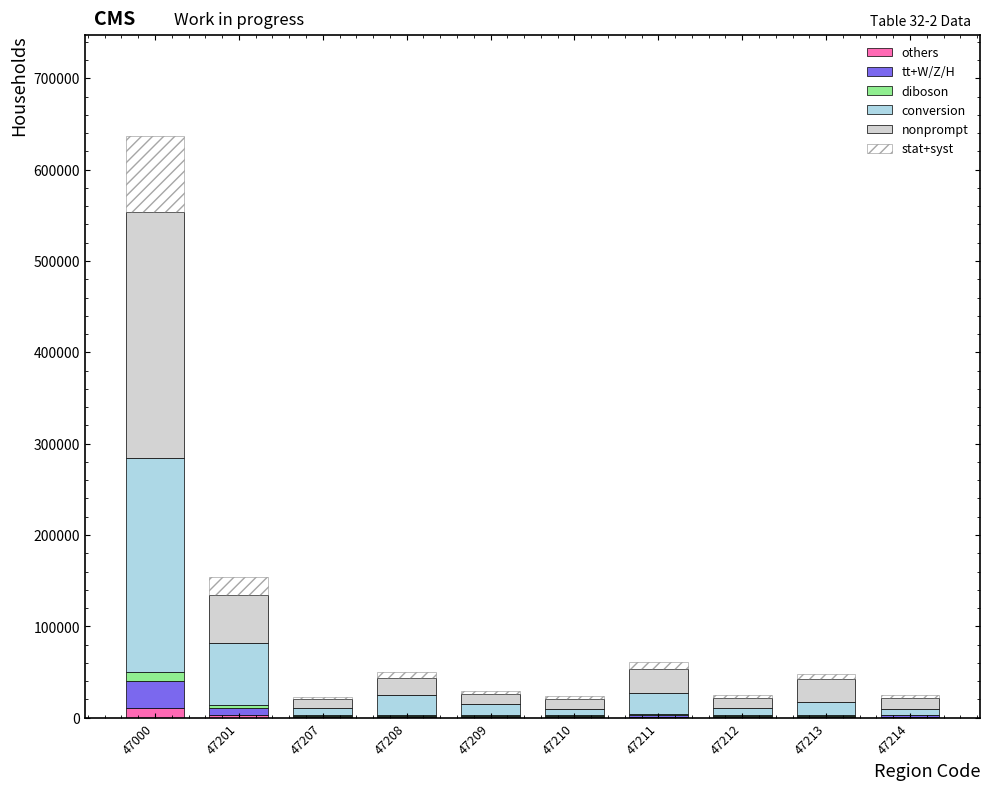

At which category is the sum across all series the highest?

47000